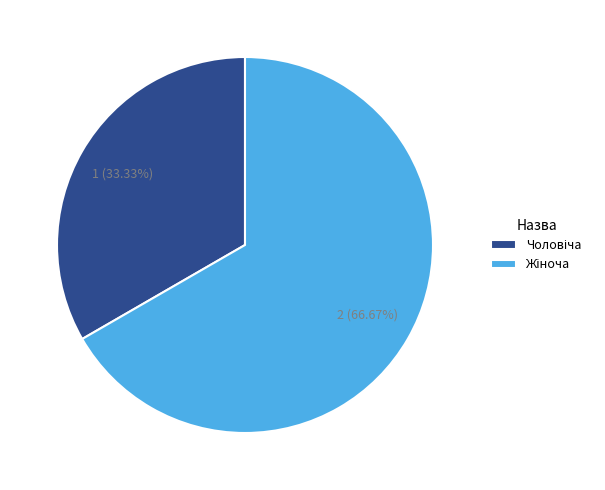

Is there any slice that represents more than half of the pie?

Yes